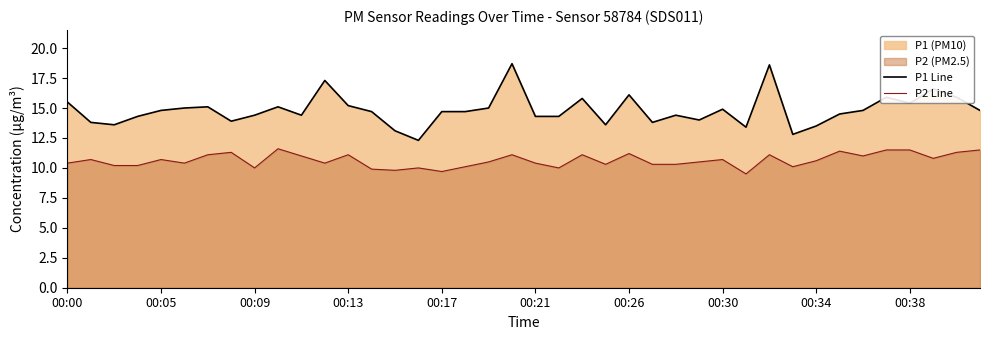

True or false: P1 Line and P2 Line intersect in this chart.

False